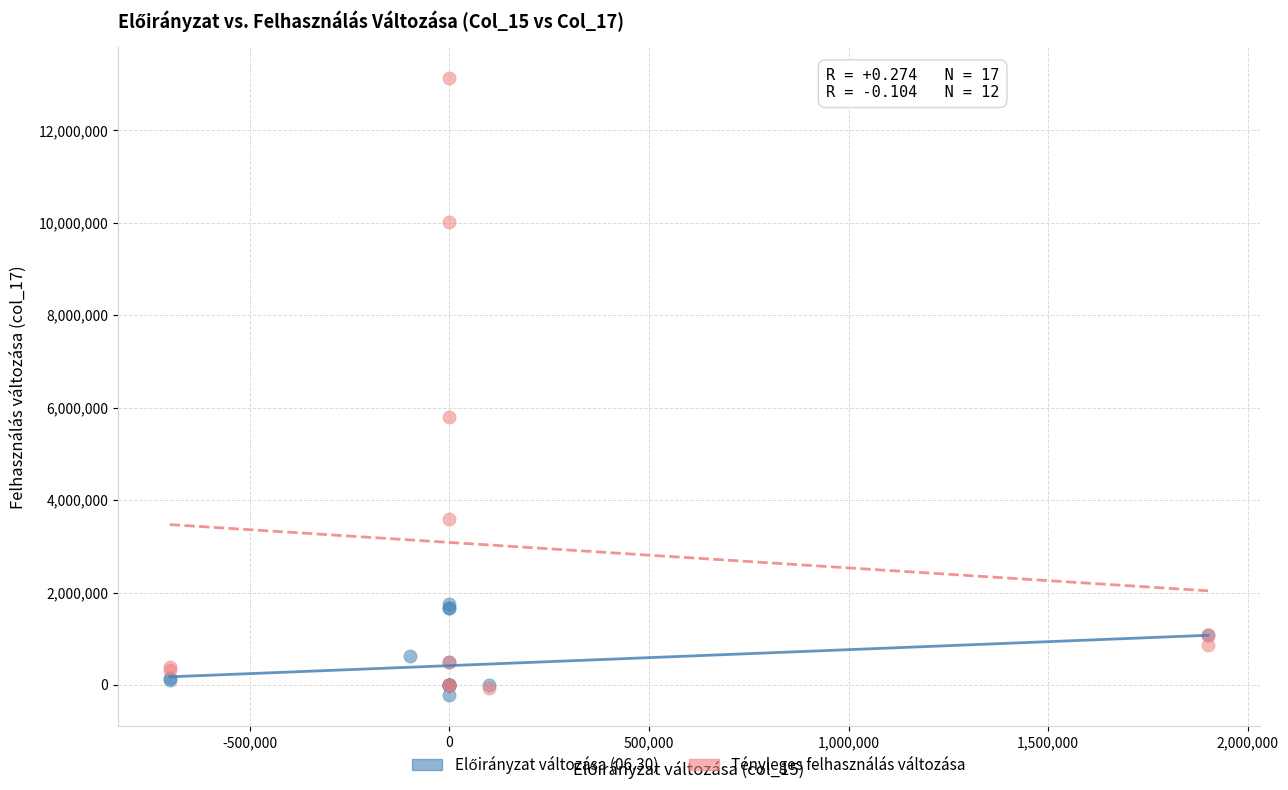

Which series has the widest spread of Y values?

Tényleges felhasználás változása